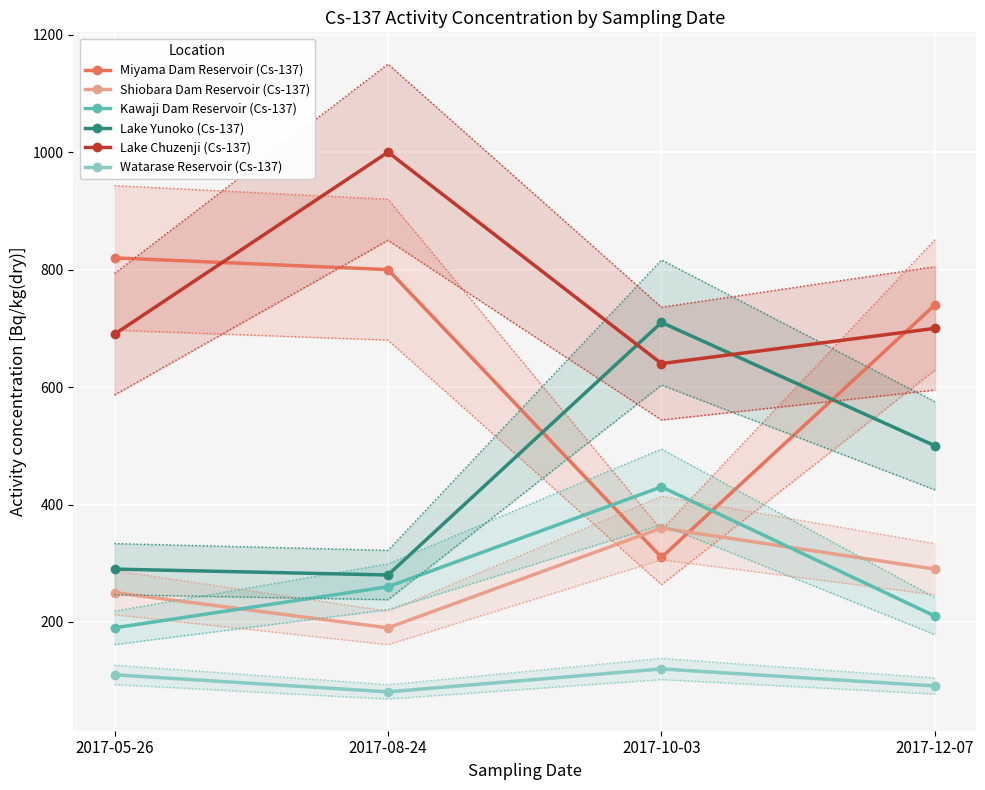

True or false: Watarase Reservoir (Cs-137) has more than 2 interior local peaks.

False